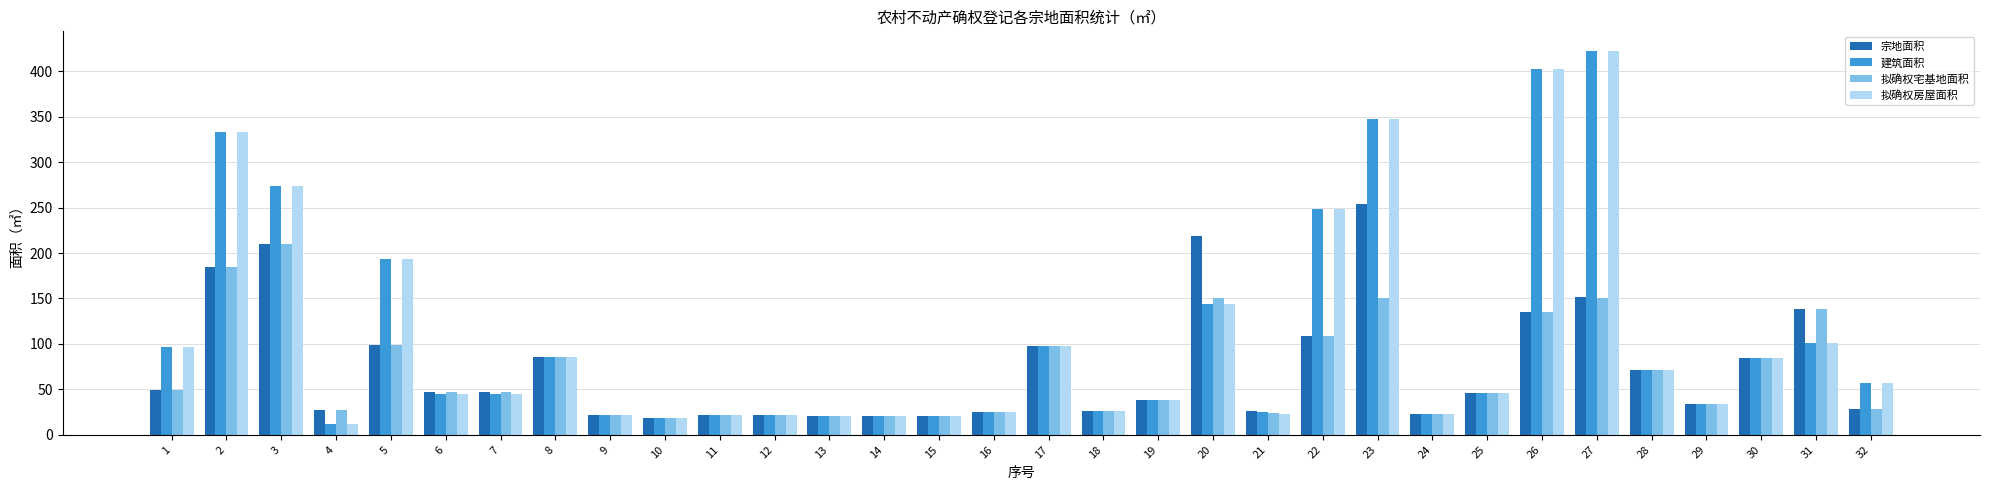

How many data points in 建筑面积 are above 45?

18